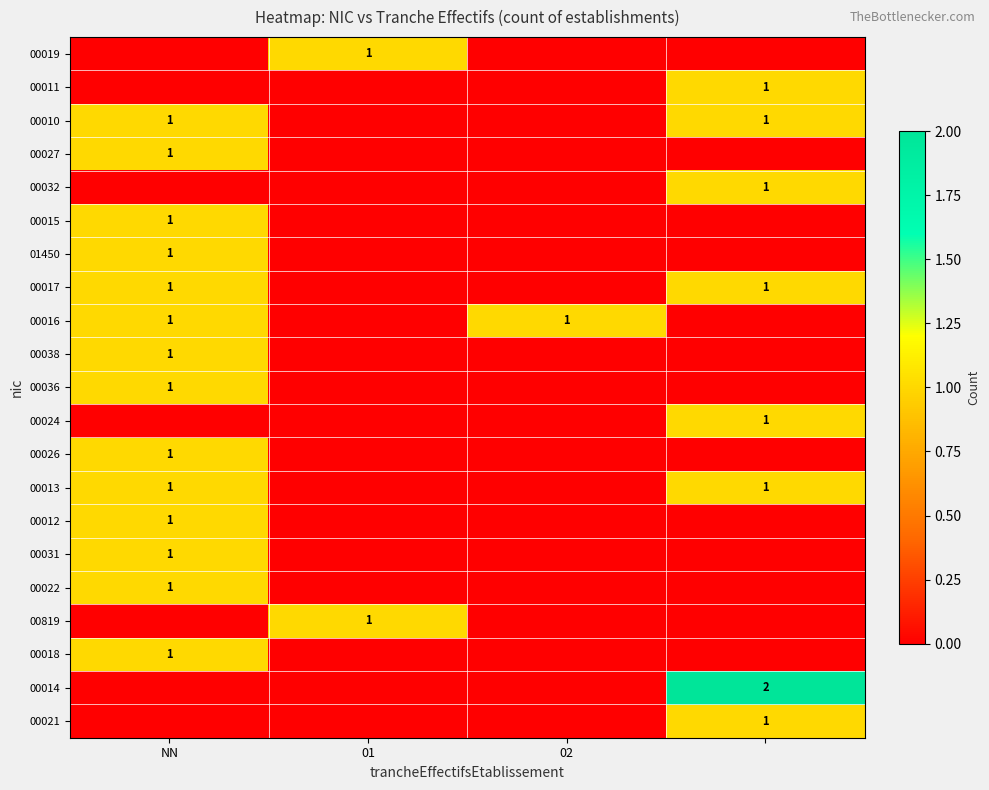

Count the number of categories in the chart.

4